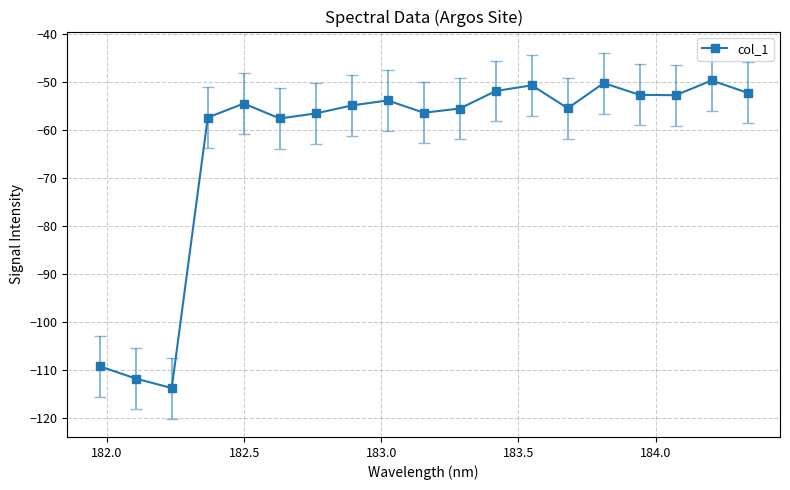

How many categories are shown in the chart?

19